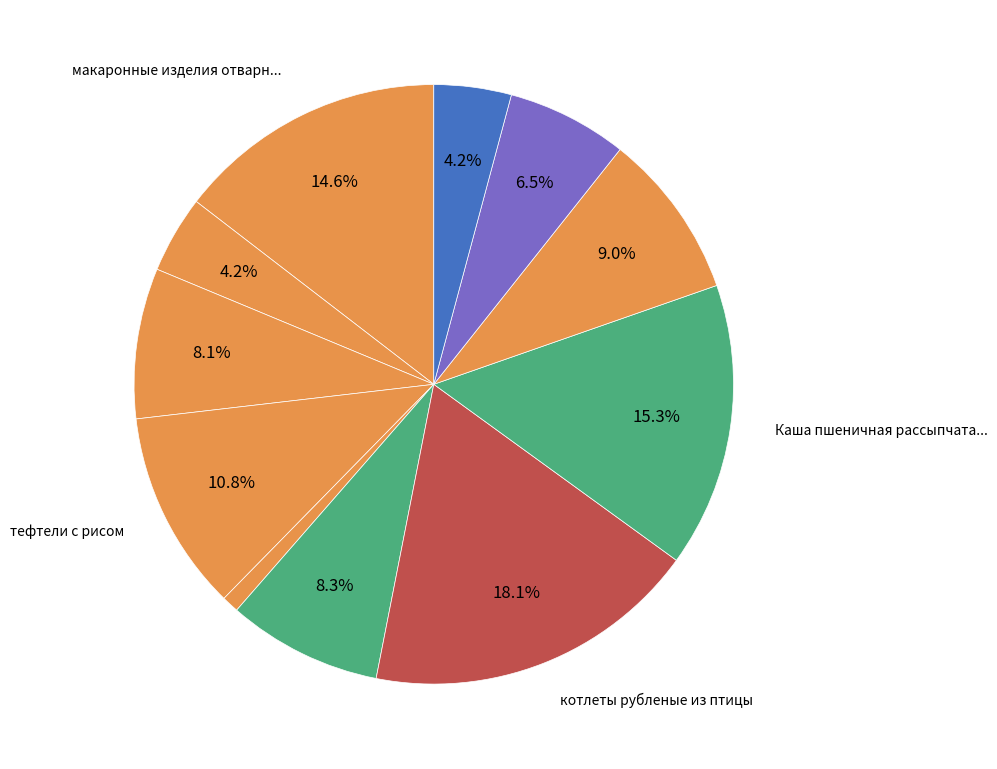

To the nearest percent, what is the average slice percentage?

9%